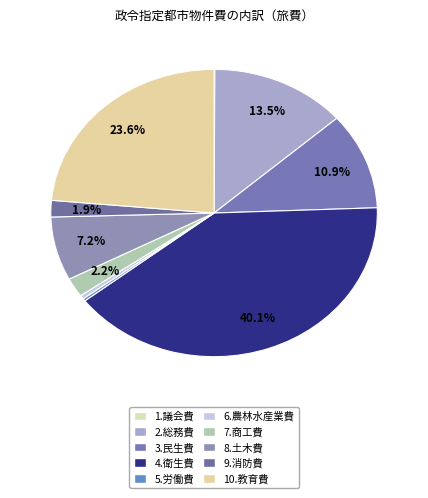

Does 6.農林水産業費 account for over 50% of the chart?

No